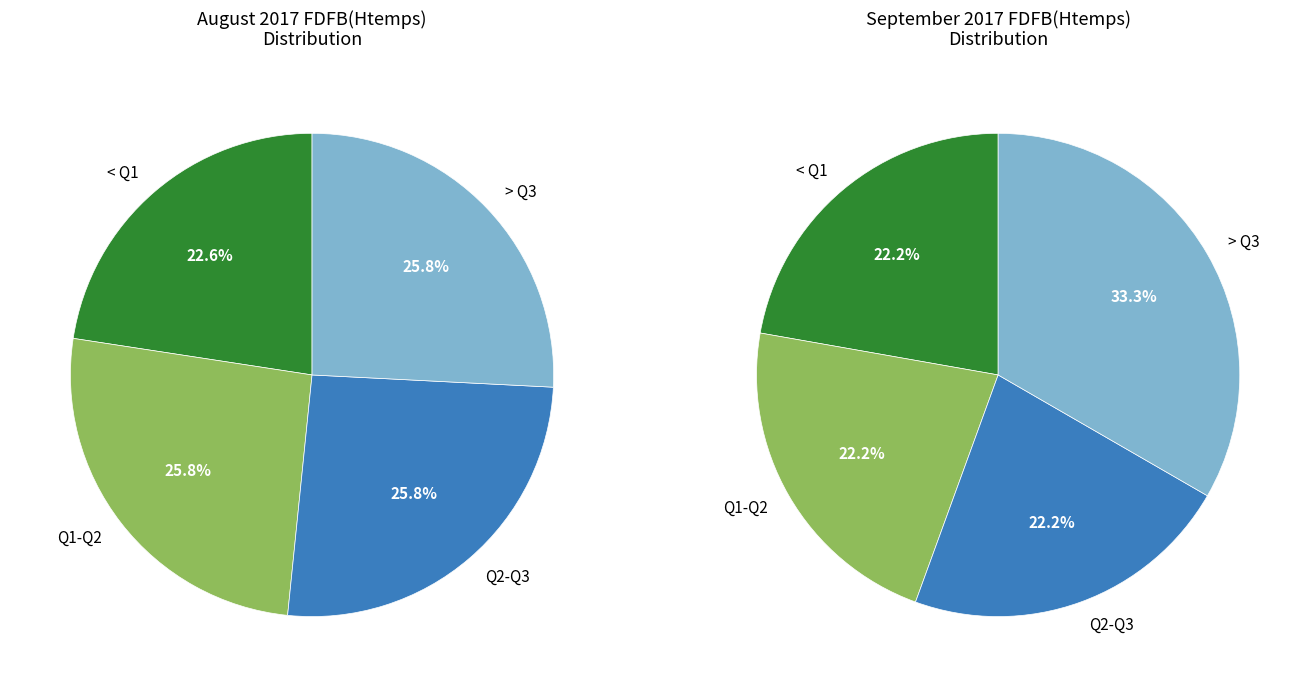

Is it true that 21 is 2% of the pie?

True